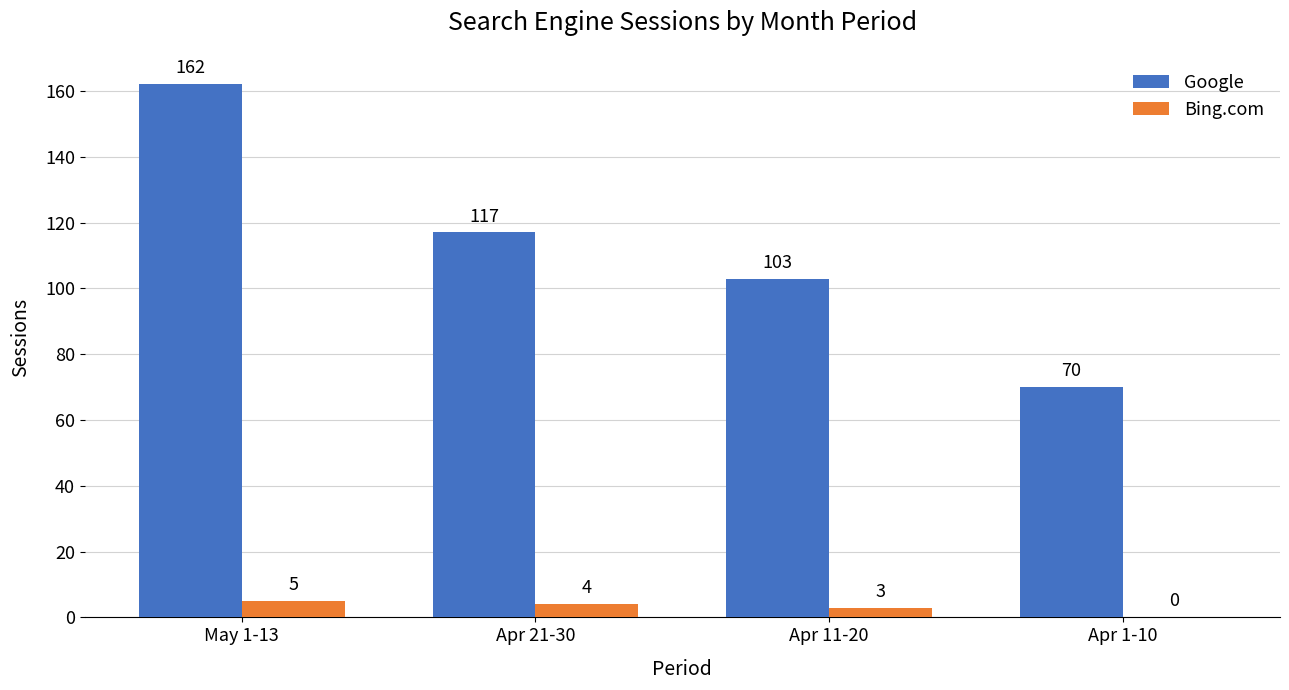

What is the approximate value of Google at Apr 21-30?

117